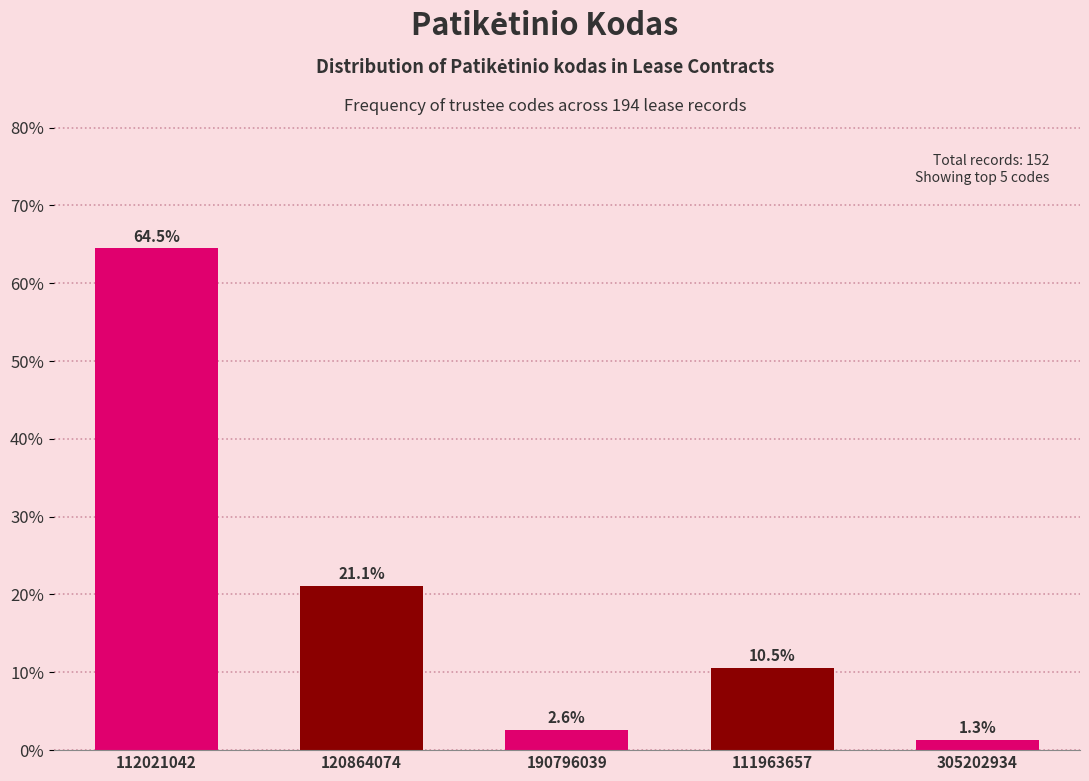

Reading left to right, list all the values displayed in this chart.

64.5	21.1	2.6	10.5	1.3